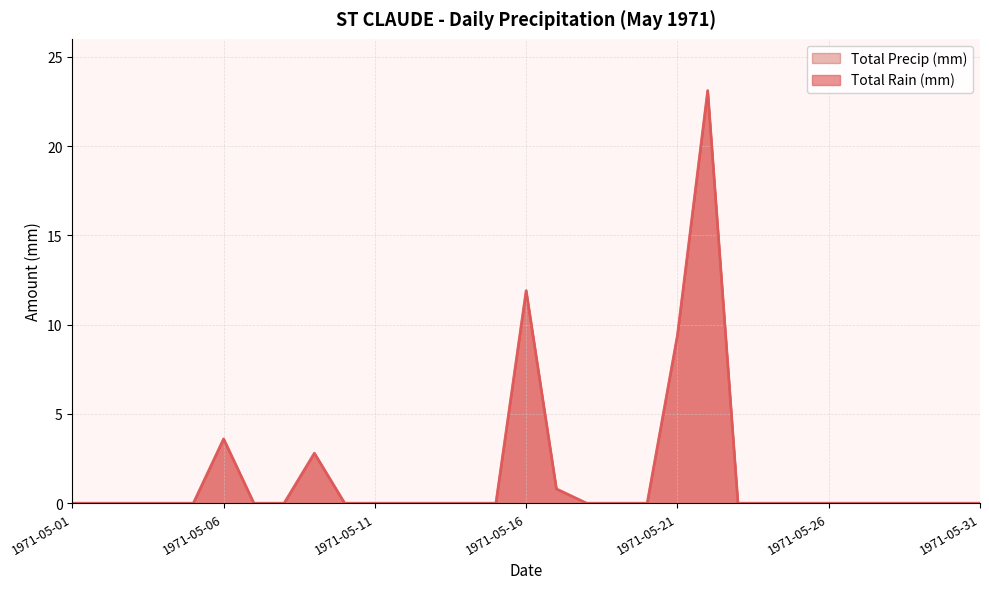

Does the chart have visible grid lines?

Yes